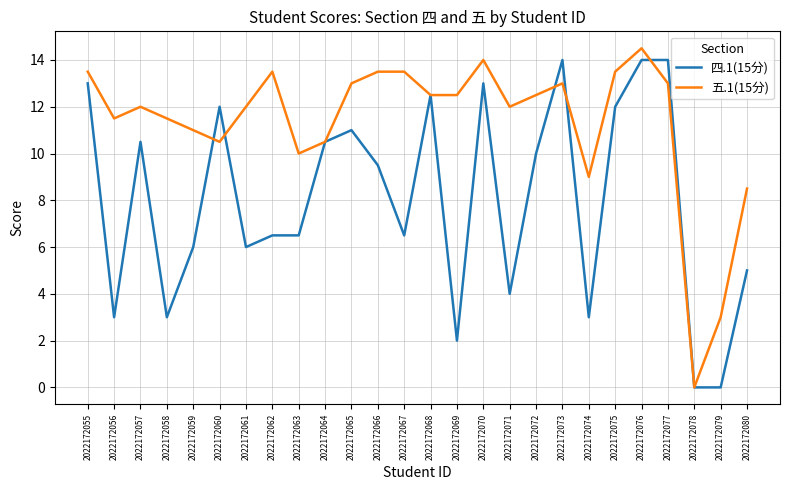

Reading right to left, what are all the values shown in this chart?

四.1(15分): 5.0	0.0	0.0	14.0	14.0	12.0	3.0	14.0	10.0	4.0	13.0	2.0	12.5	6.5	9.5	11.0	10.5	6.5	6.5	6.0	12.0	6.0	3.0	10.5	3.0	13.0
五.1(15分): 8.5	3.0	0.0	13.0	14.5	13.5	9.0	13.0	12.5	12.0	14.0	12.5	12.5	13.5	13.5	13.0	10.5	10.0	13.5	12.0	10.5	11.0	11.5	12.0	11.5	13.5